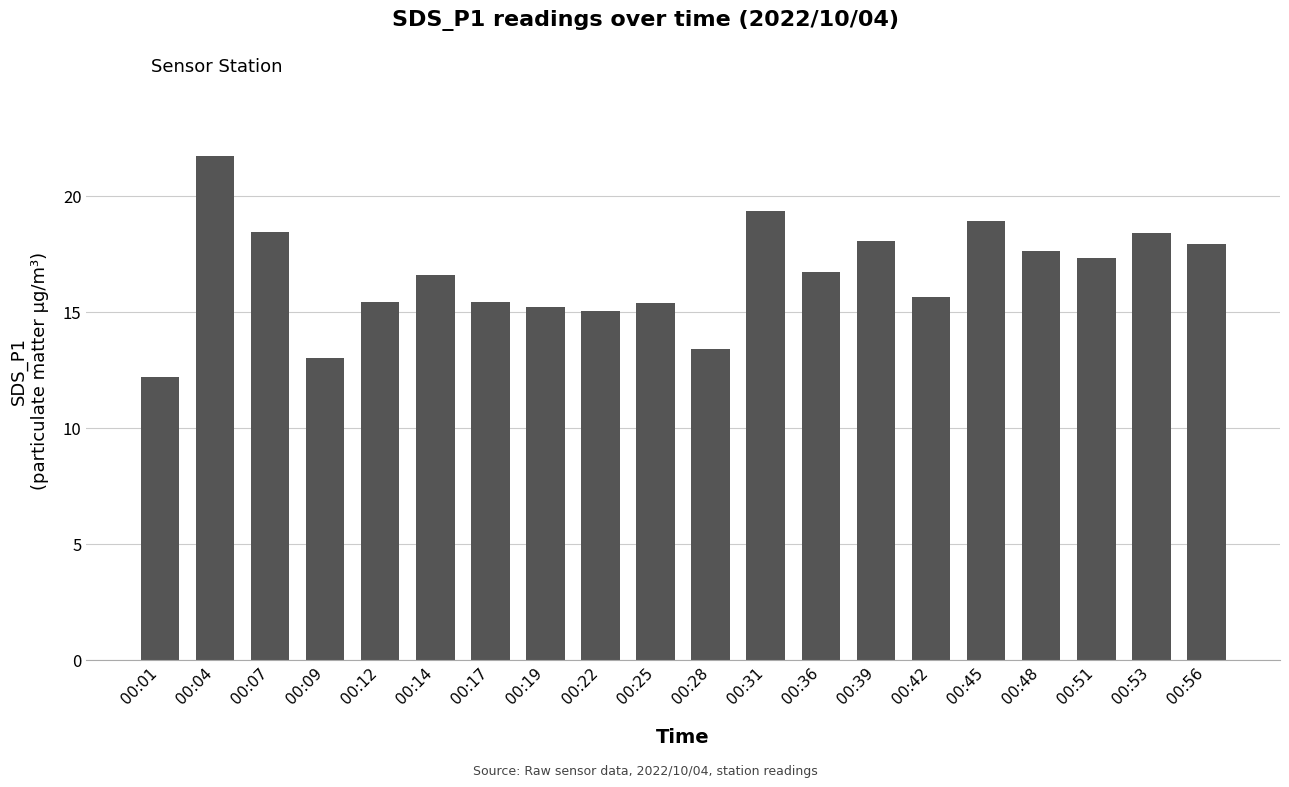

What is the minimum value shown in the chart?

12.2